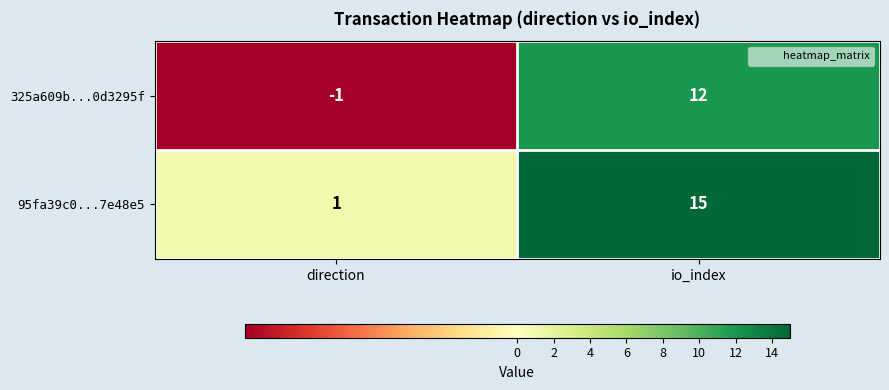

Reading left to right, list all the values displayed in this chart.

325a609b...0d3295f: direction=-1	io_index=12
95fa39c0...7e48e5: direction=1	io_index=15